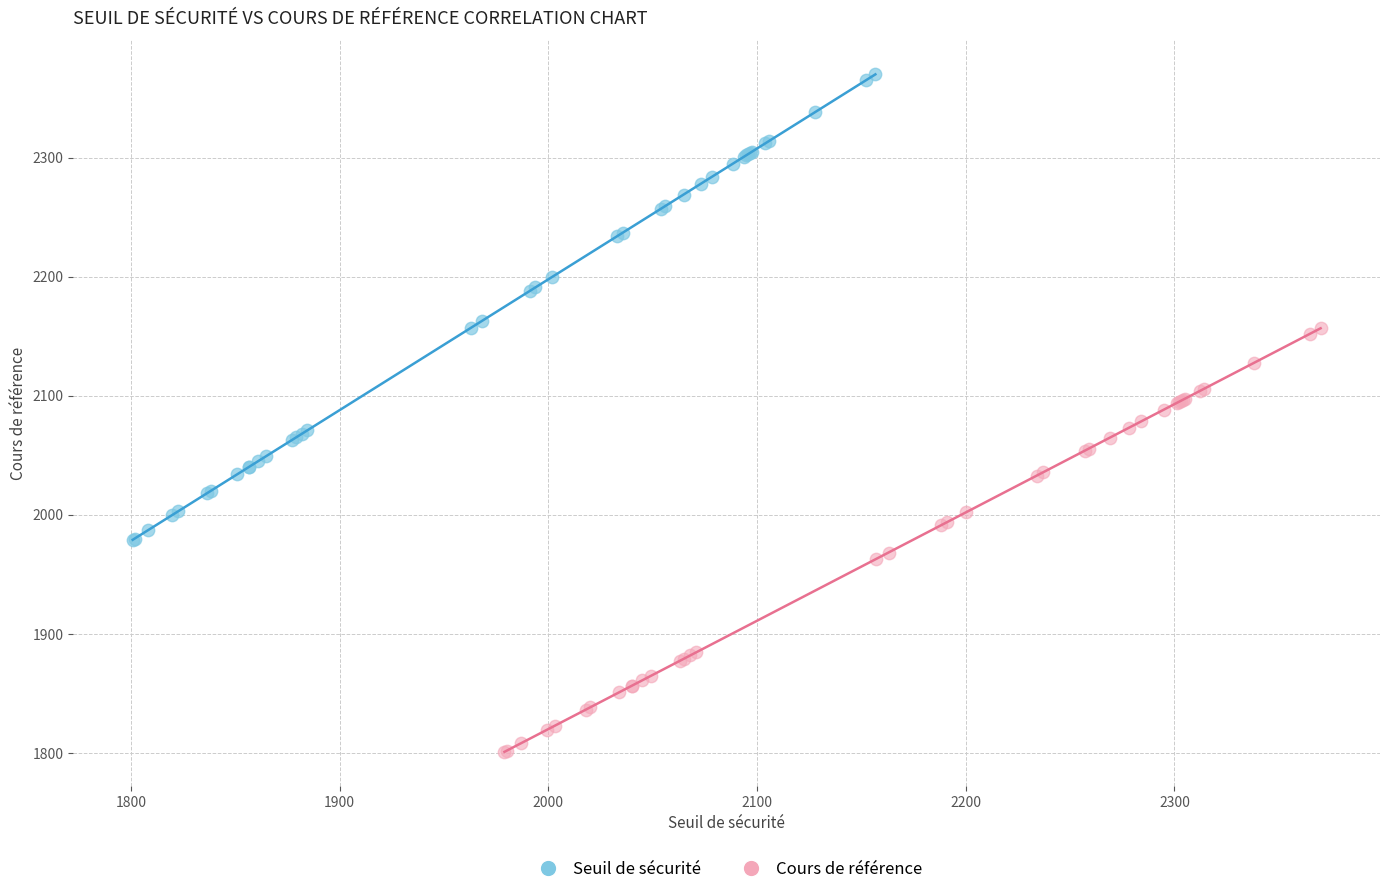

Which series contains the lowest Y value?

Cours de référence